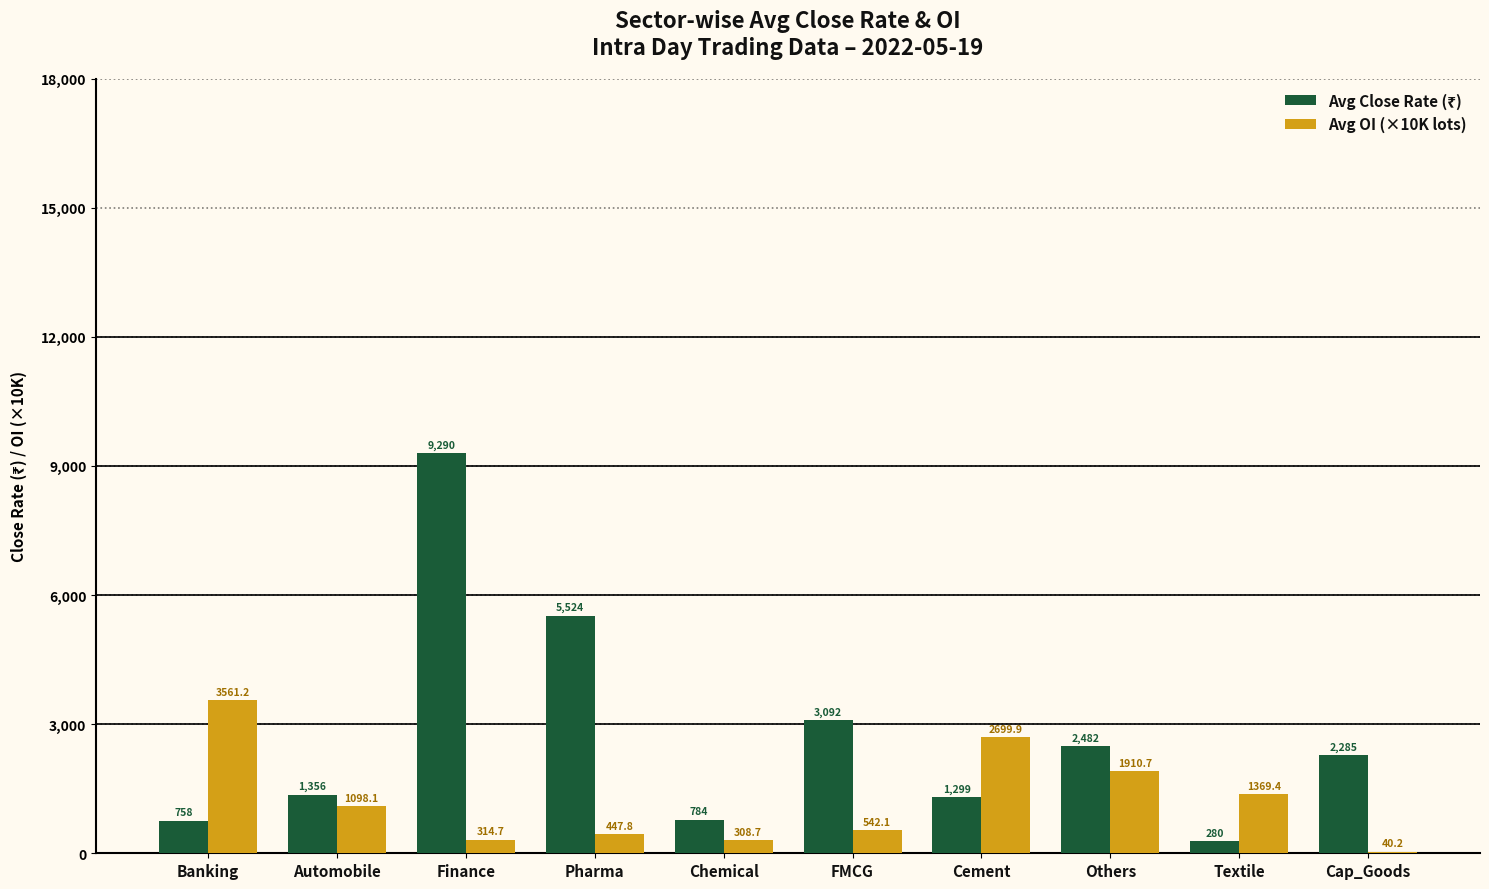

True or false: Avg OI (×10K lots) has a value of 1819.9 at Automobile.

False